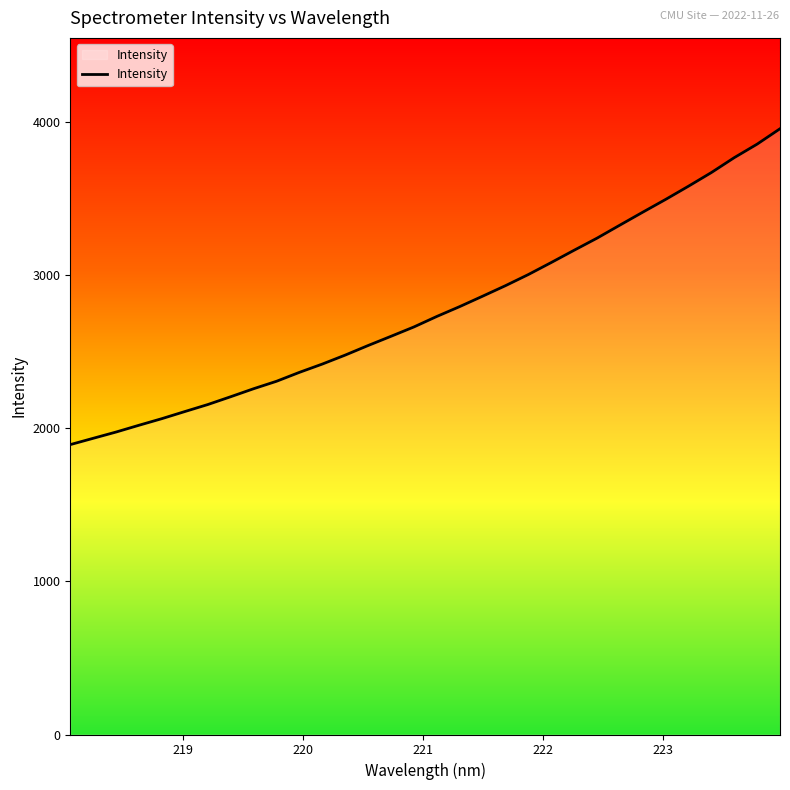

What is the difference between the maximum and minimum values?

2061.8